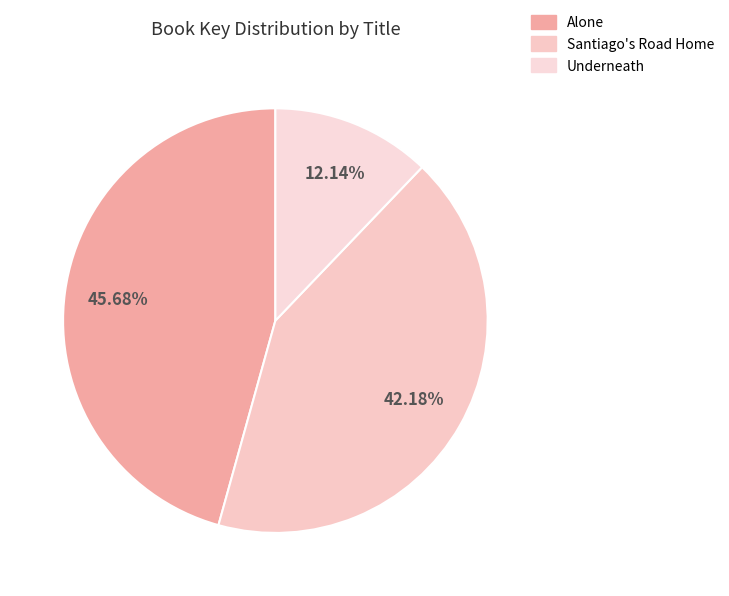

Is it true that Alone is 46% of the pie?

True